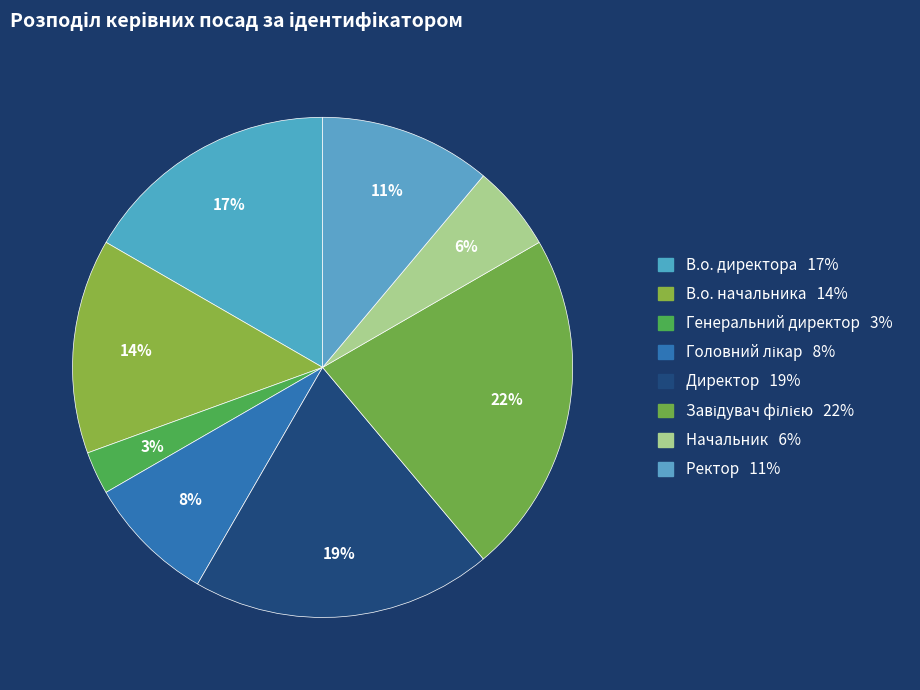

To the nearest percent, what is the difference between the В.о. начальника and Генеральний директор slice percentages?

11%